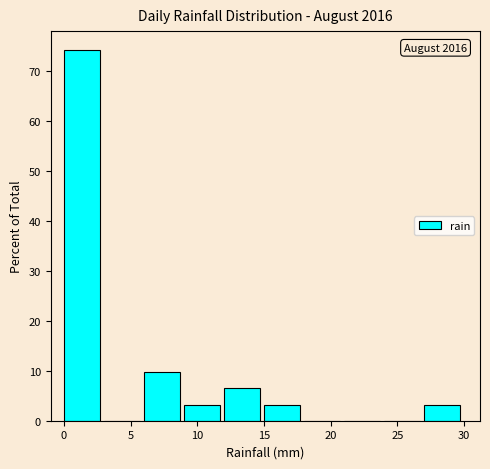

Which range on the x-axis has the tallest bar?

0 to 3